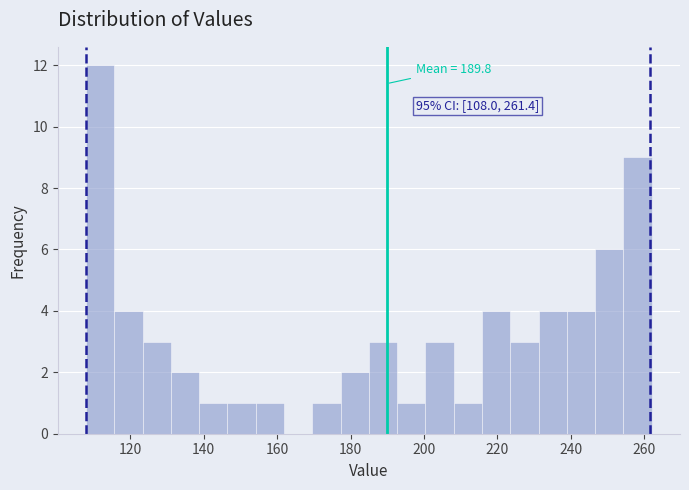

Read against the x-axis, roughly where is the centre of the tallest bar?

112